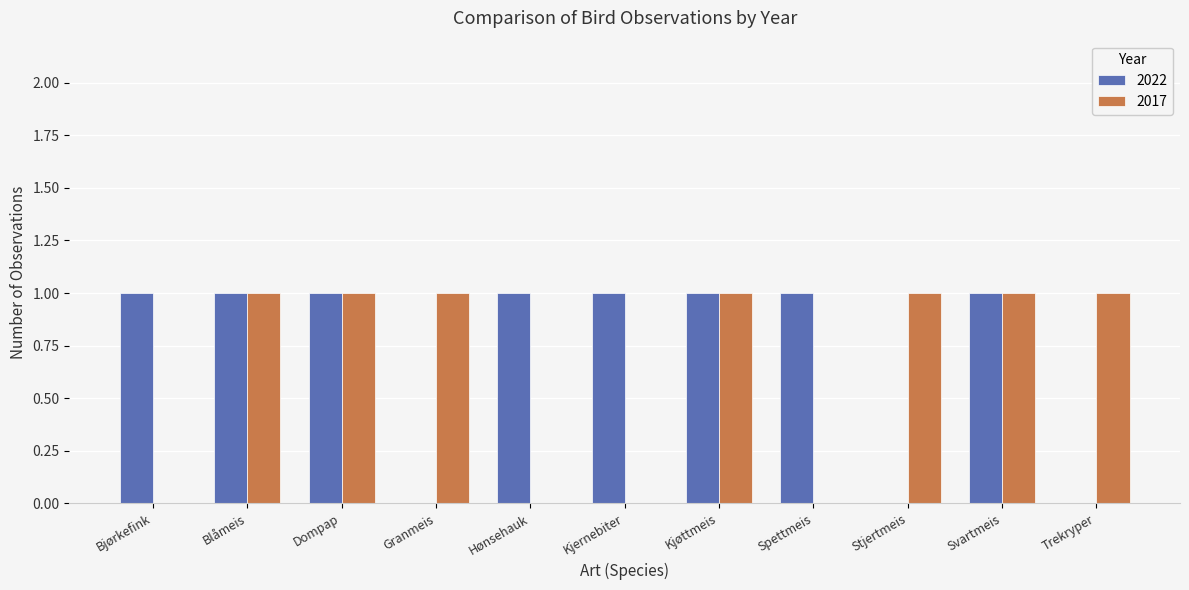

Reading right to left, extract all data points from this chart.

2022: 0	1	0	1	1	1	1	0	1	1	1
2017: 1	1	1	0	1	0	0	1	1	1	0